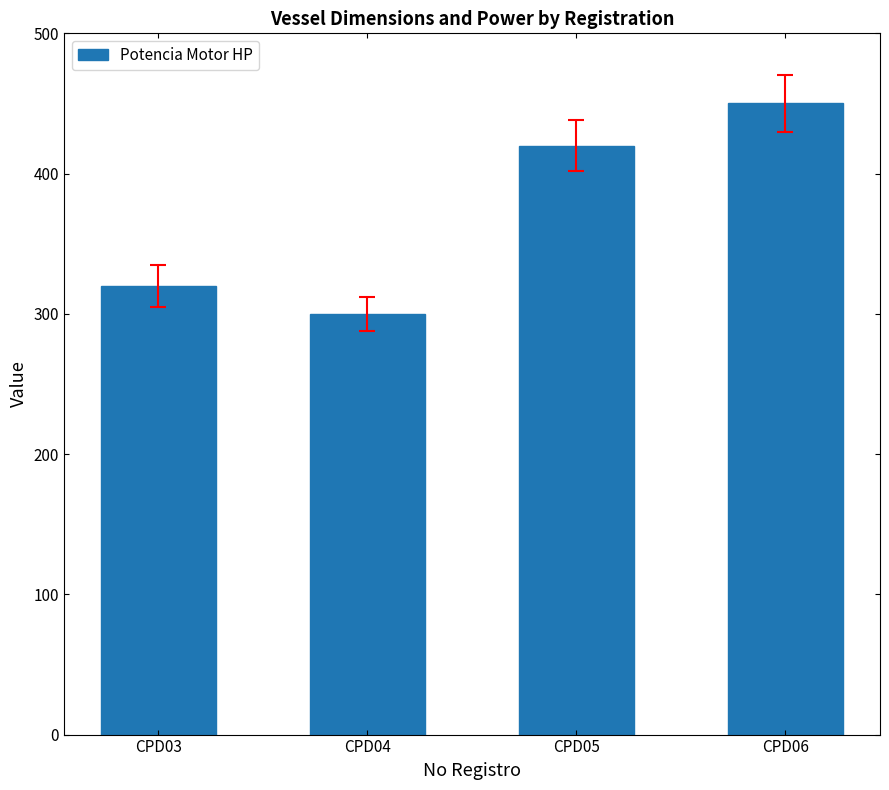

Rank the categories by value from highest to lowest.

CPD06, CPD05, CPD03, CPD04